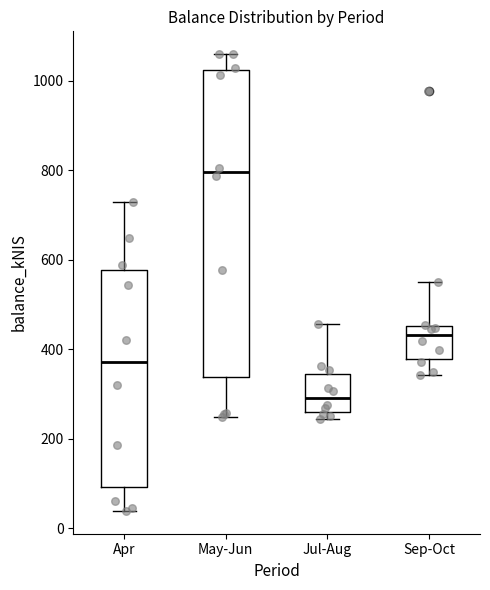

Reading left to right, read every box against the y-axis: the position of its median line, the range the box covers, and the ends of its whiskers. The values are not printed on the chart, so give them approximately, as read against the axis.

Apr: median 380, box 100 to 580, whiskers 40 to 720
May-Jun: median 800, box 340 to 1020, whiskers 240 to 1060
Jul-Aug: median 300, box 260 to 340, whiskers 240 to 460
Sep-Oct: median 440, box 380 to 460, whiskers 340 to 560